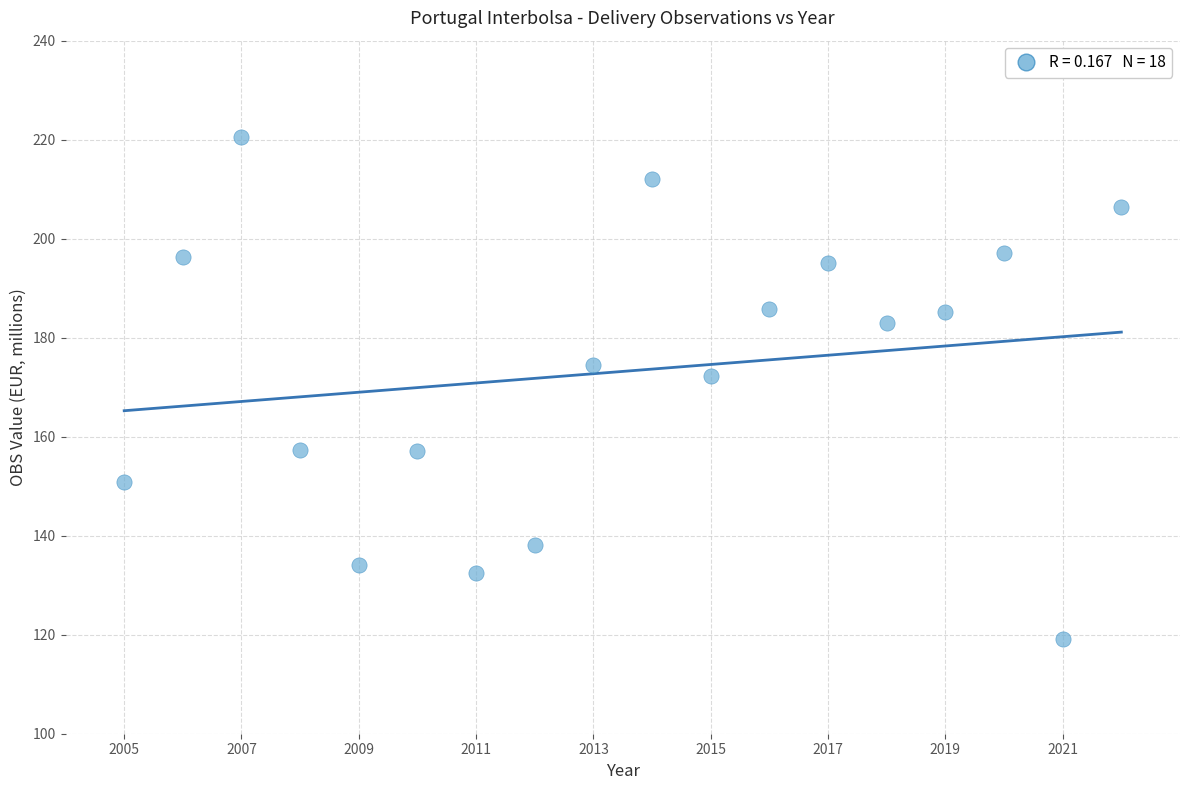

What is the range of Y values (max minus min)?

101.4